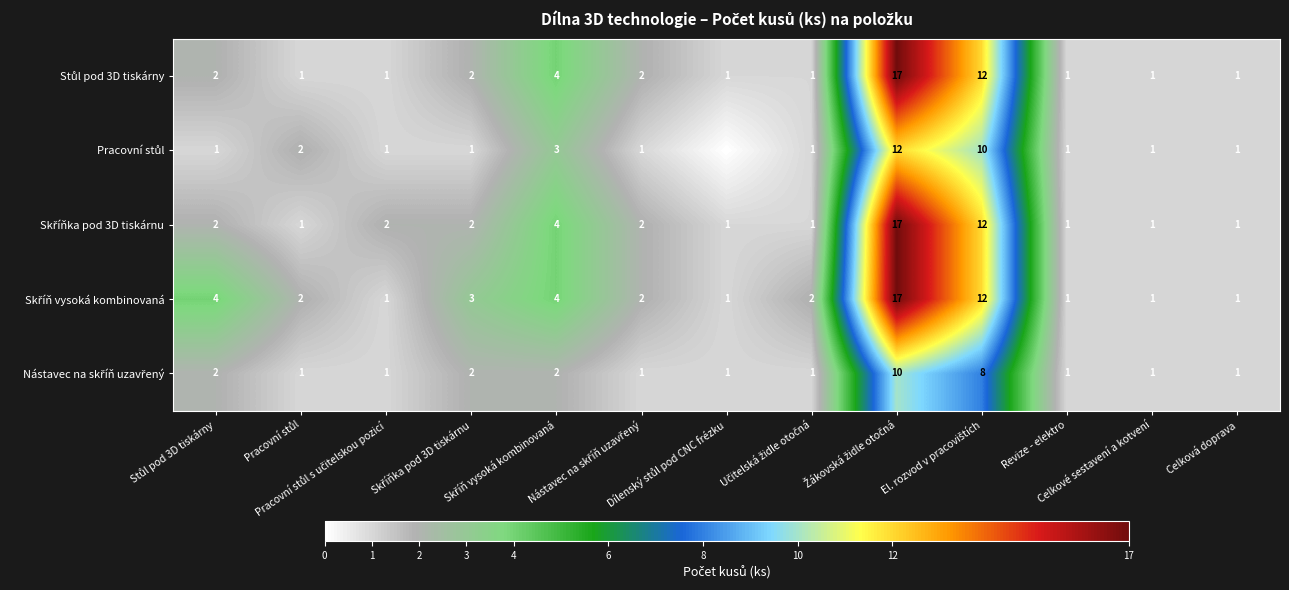

How many data points does each series have?

13